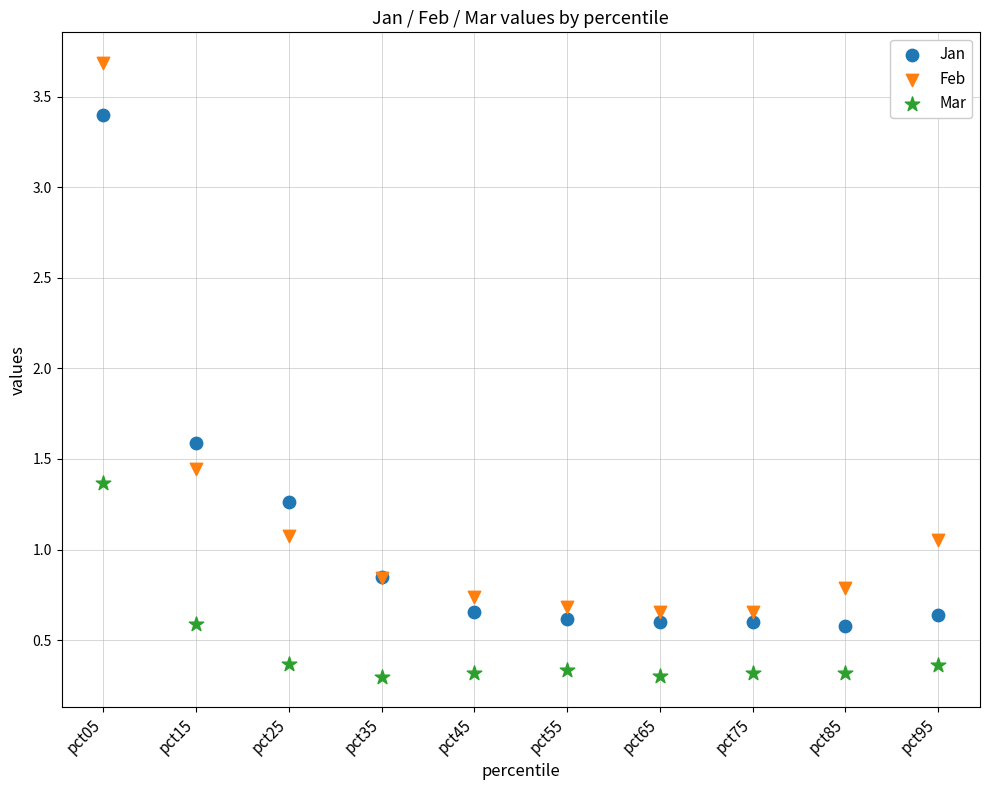

Which series reaches the maximum Y coordinate?

Feb